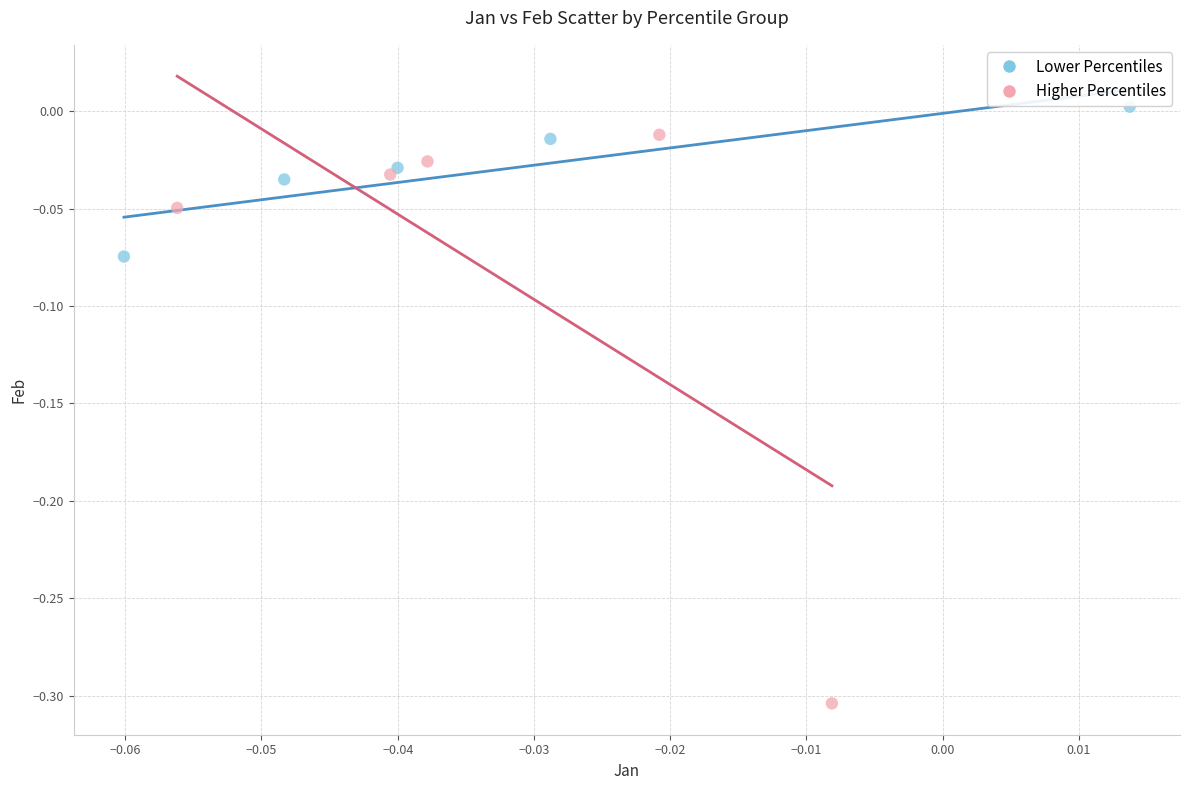

Which series contains the highest Y value?

Lower Percentiles